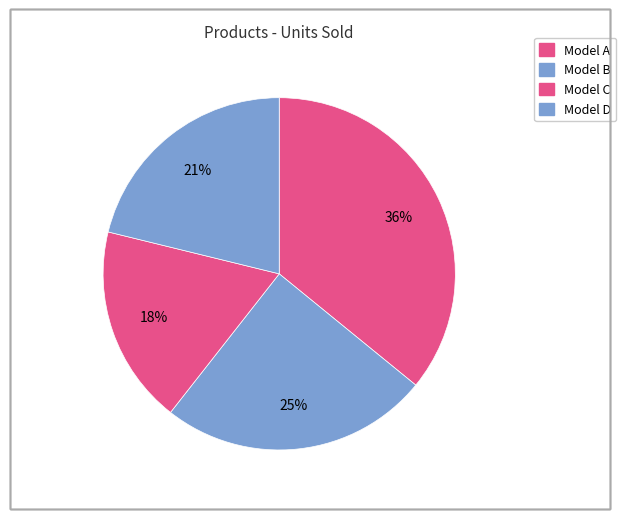

True or false: Model B accounts for 16% of the total.

False